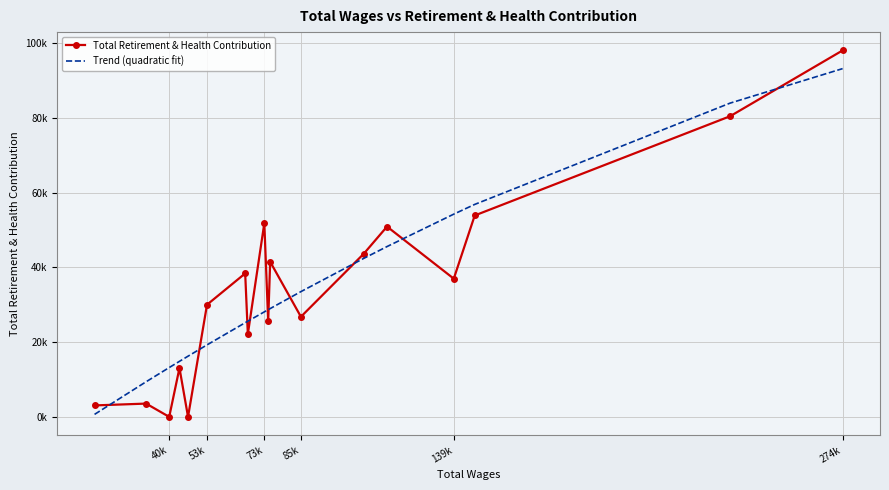

Between 73k and 40k, which series saw the biggest shift?

Total Retirement & Health Contribution